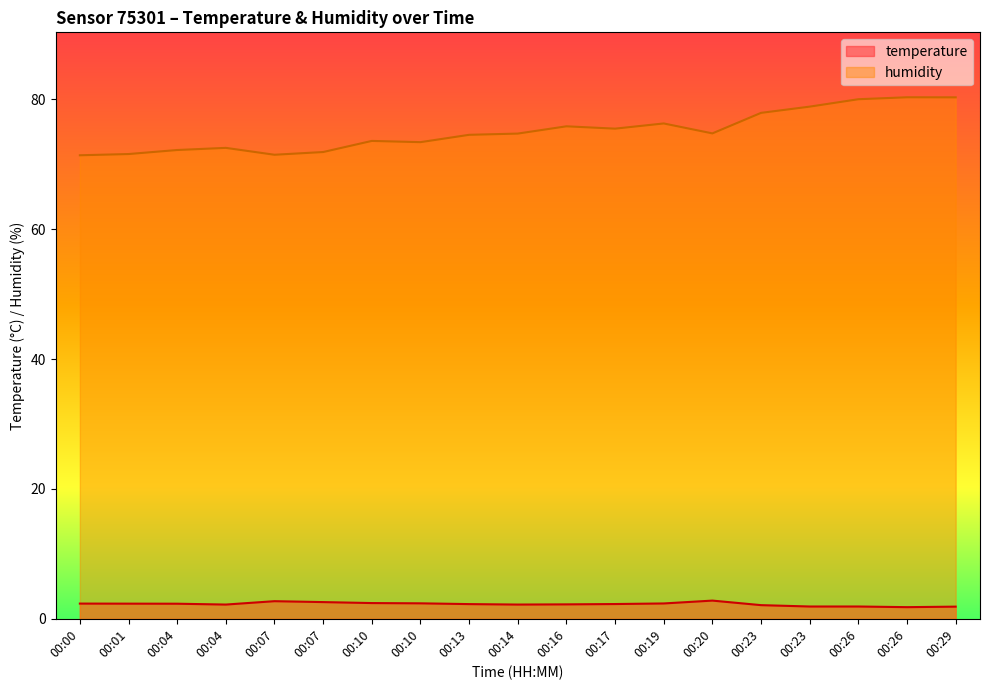

The value of humidity at 00:13 is 43.6. True or false?

False